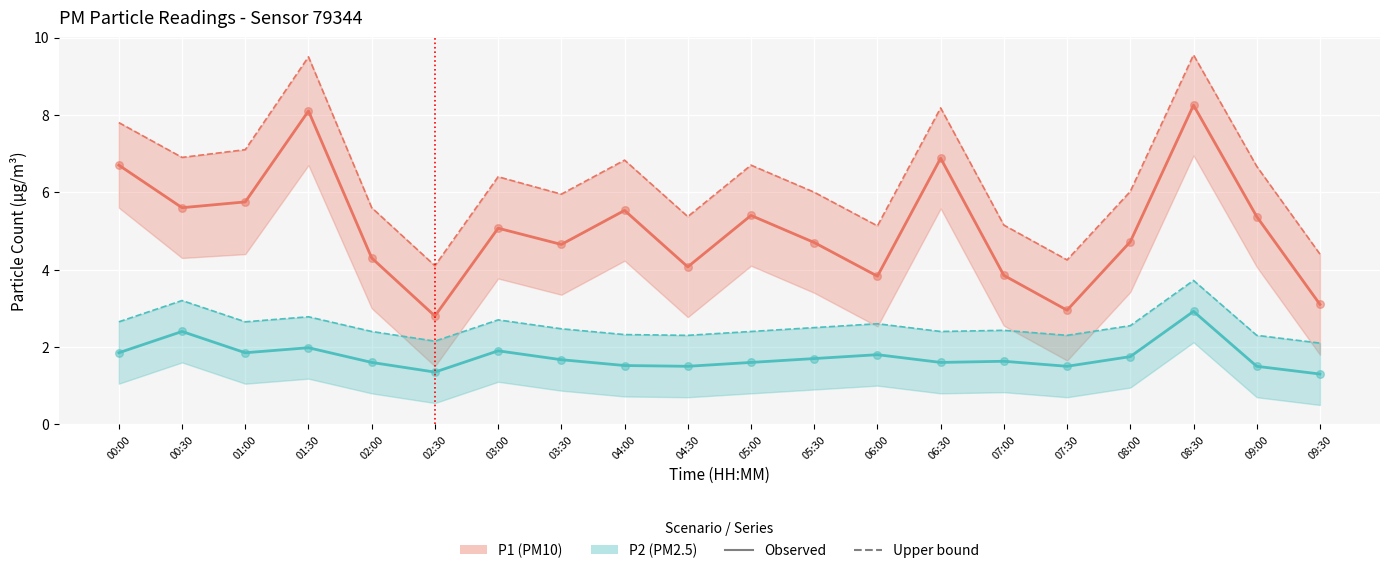

At how many categories does at least one series exceed 5?

17